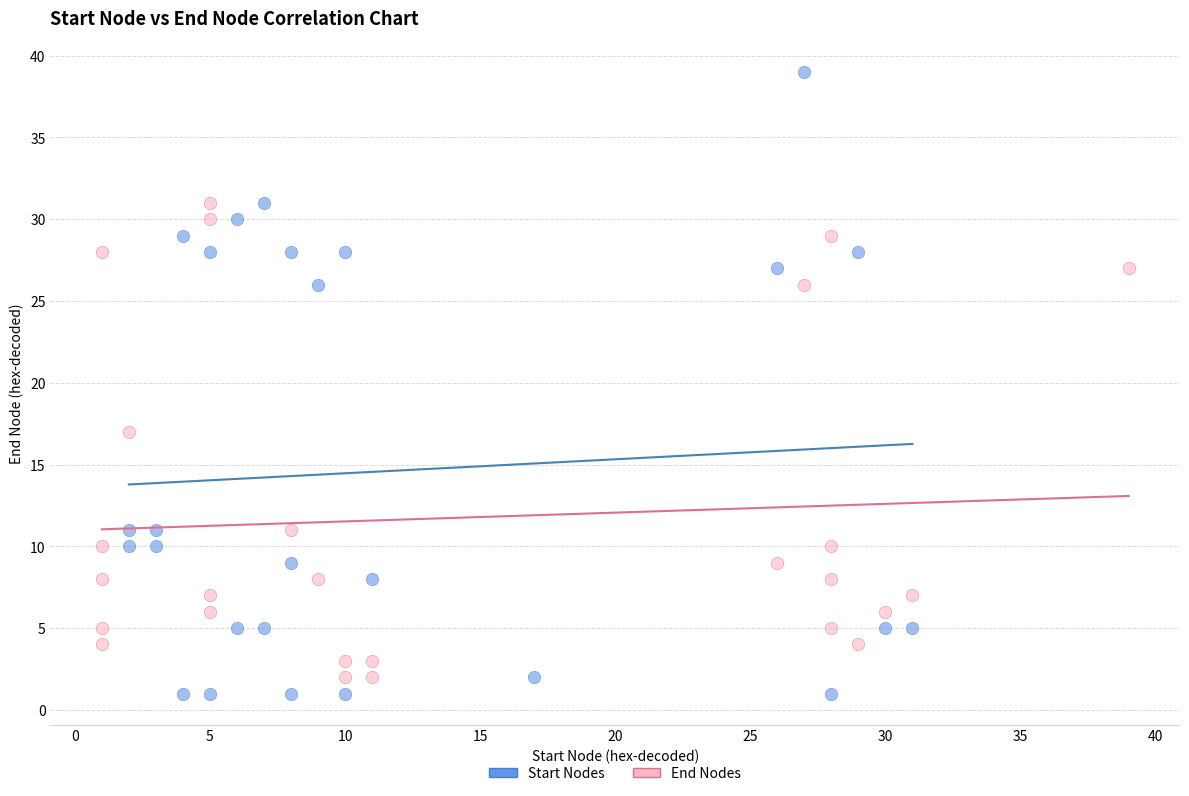

What are all the series names shown in the legend?

Start Nodes, End Nodes